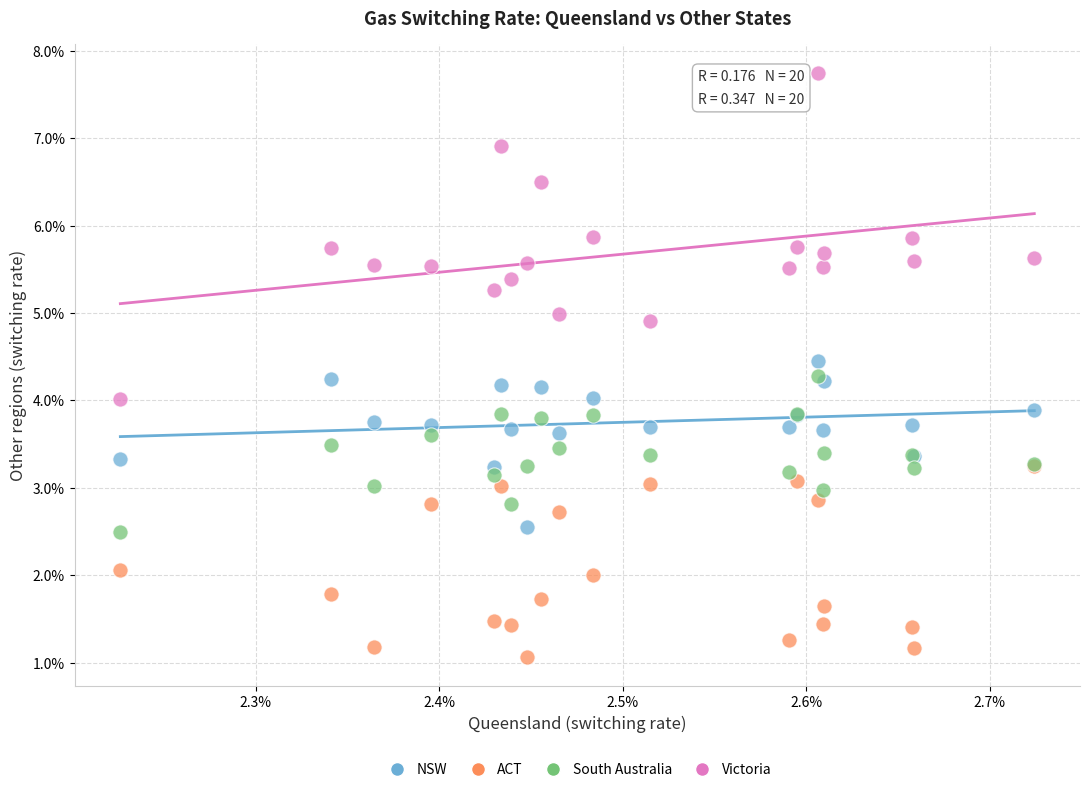

Which series has the largest Y range (max minus min)?

Victoria